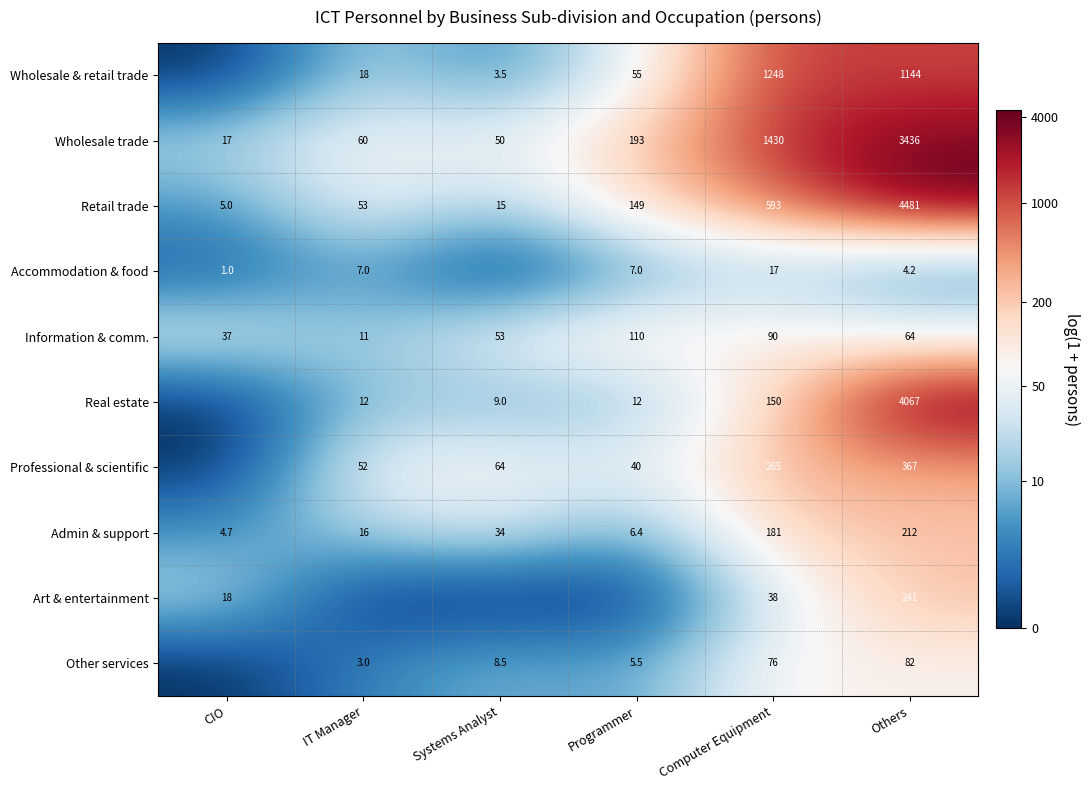

At which category is the sum across all series the highest?

Others